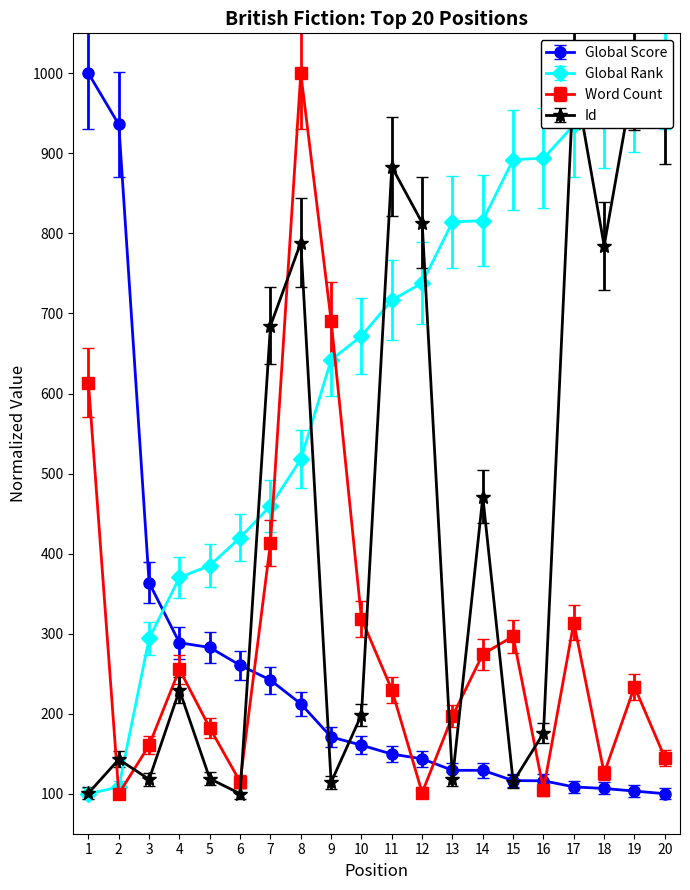

True or false: Global Score has more than 1 points higher than both neighbors.

False